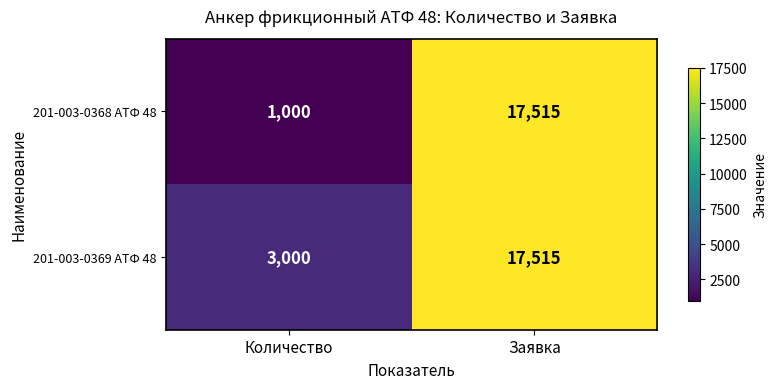

How many series are shown in this chart?

2